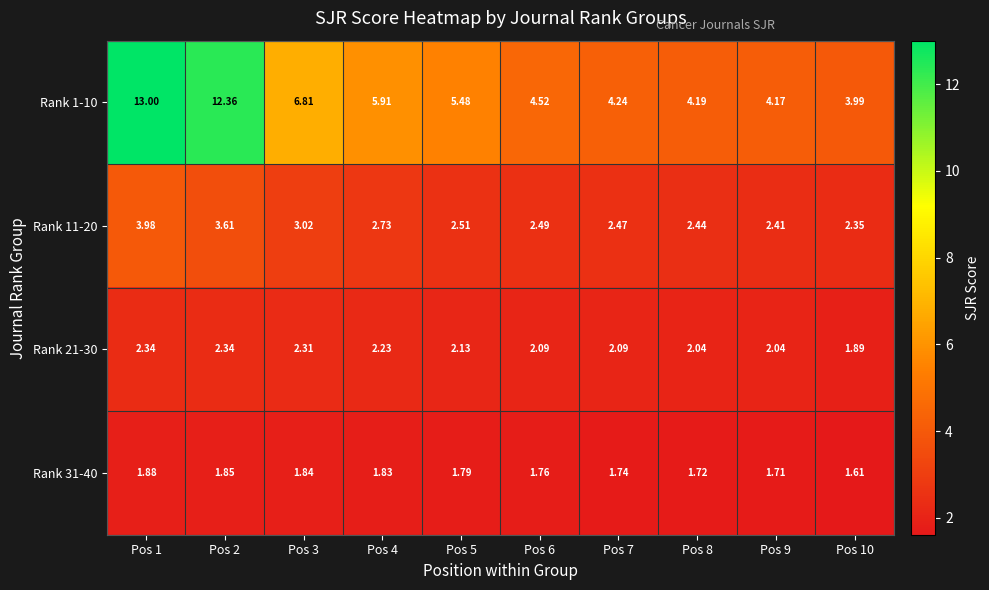

Is the value of Rank 31-40 at Pos 3 greater than the value of Rank 11-20 at Pos 2?

No